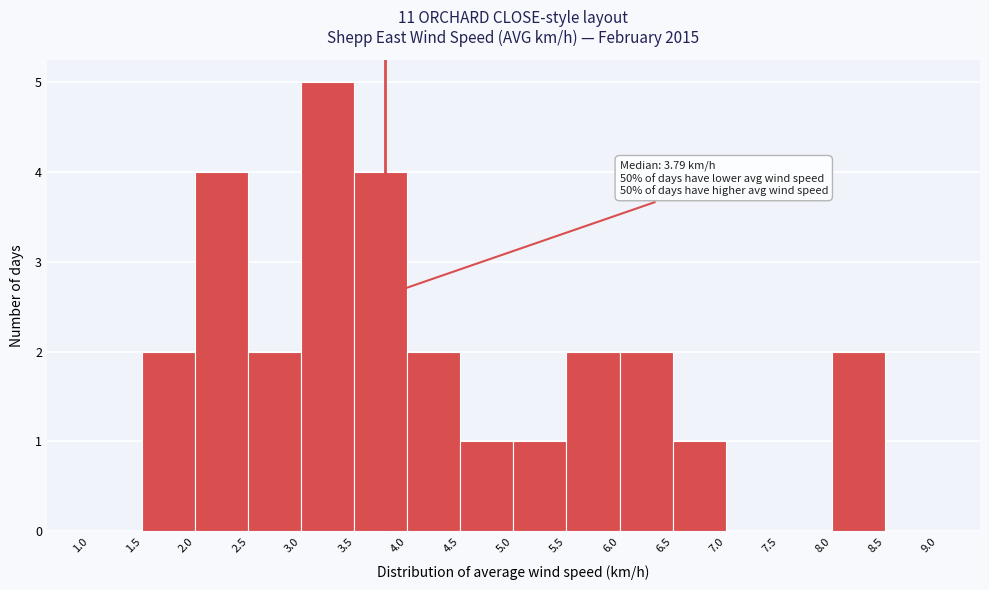

Which range on the x-axis has the tallest bar?

3.0 to 3.5